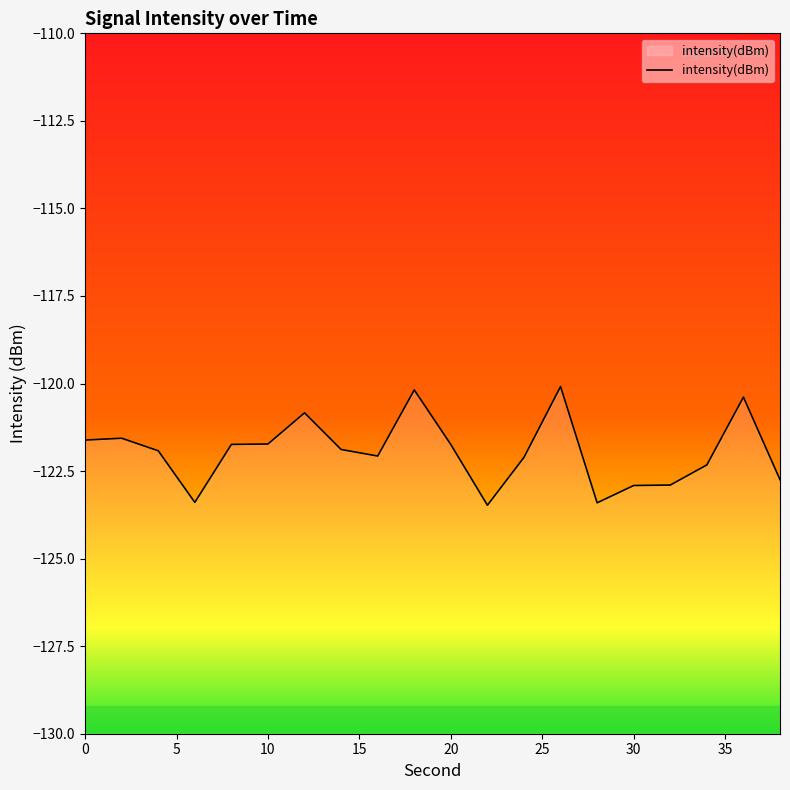

Which has a higher value, 8 or 2?

2